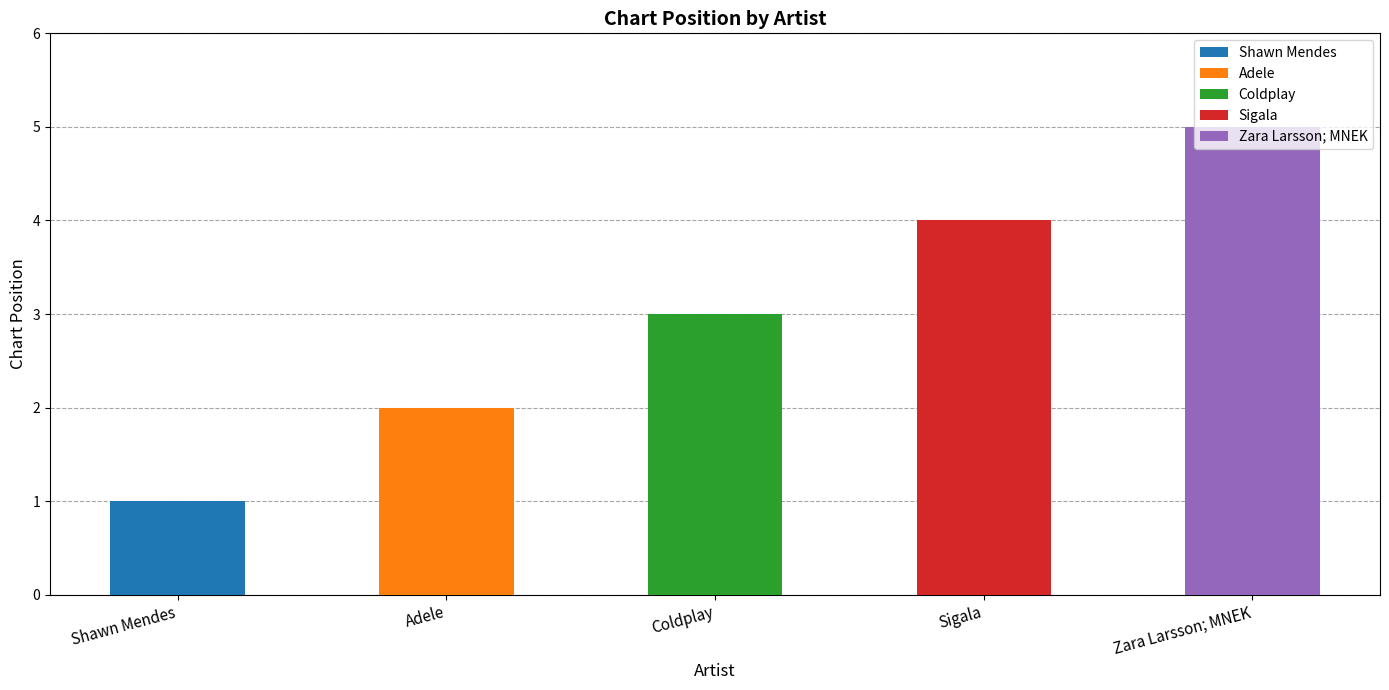

Approximately how many times larger is the value at Shawn Mendes compared to Coldplay?

0.3